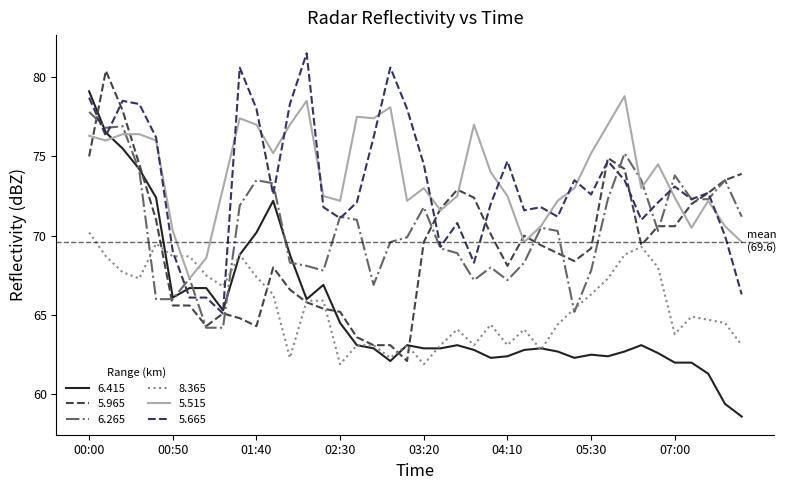

True or false: 8.365 and 5.665 cross at least once.

True